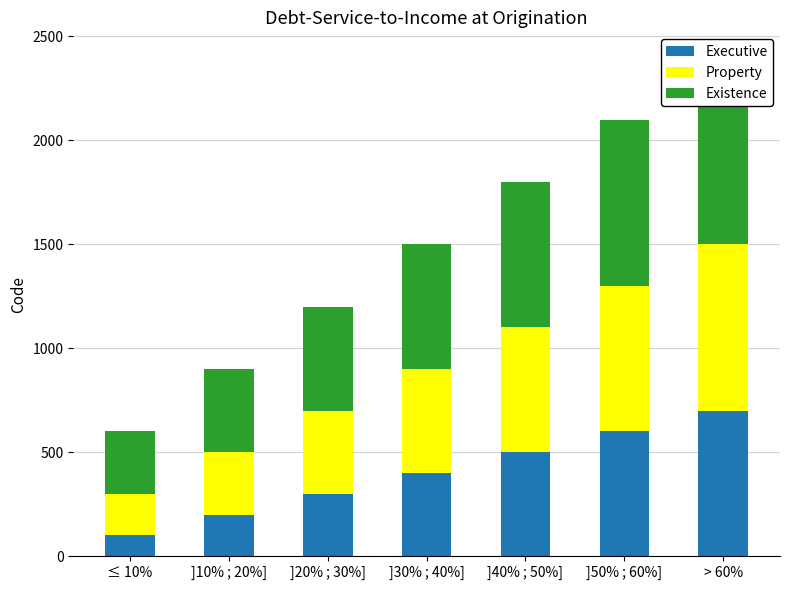

What is the label of the 7th bar from the left?

> 60%